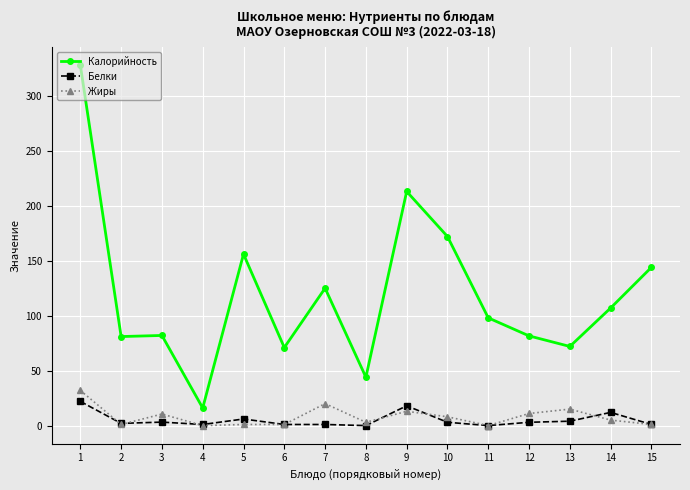

Where does the Белки series first go above 3?

1